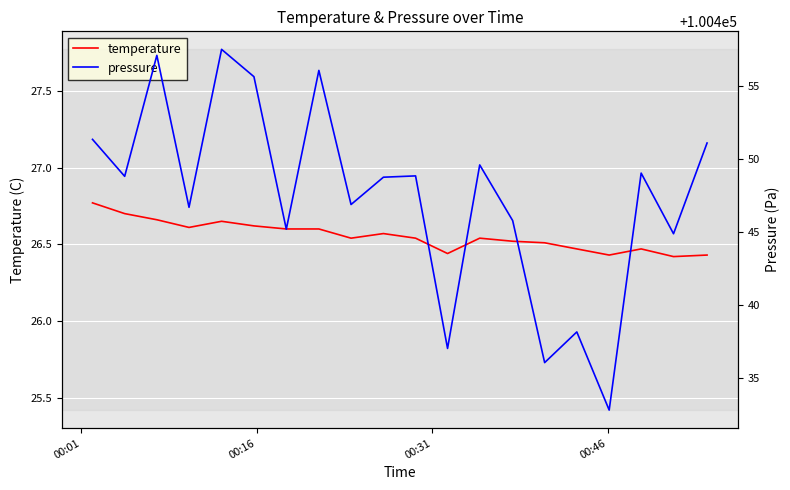

Which series has the largest range (max minus min)?

pressure